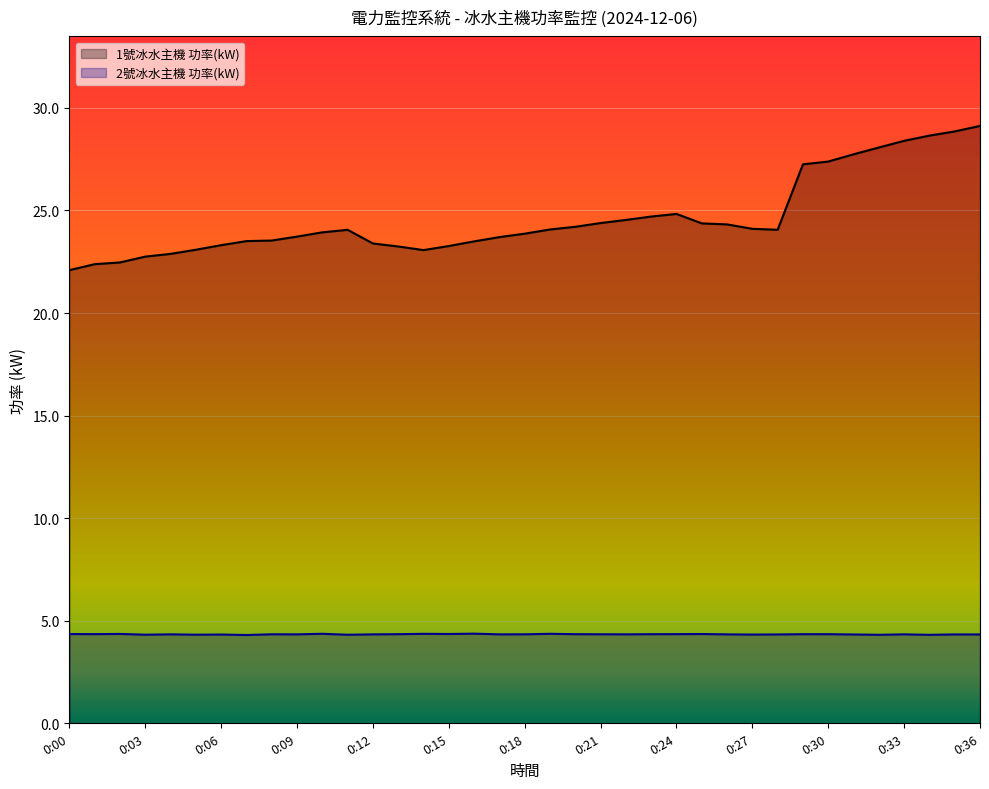

List the series in order of their peak value, lowest first.

2號冰水主機 功率(kW), 1號冰水主機 功率(kW)